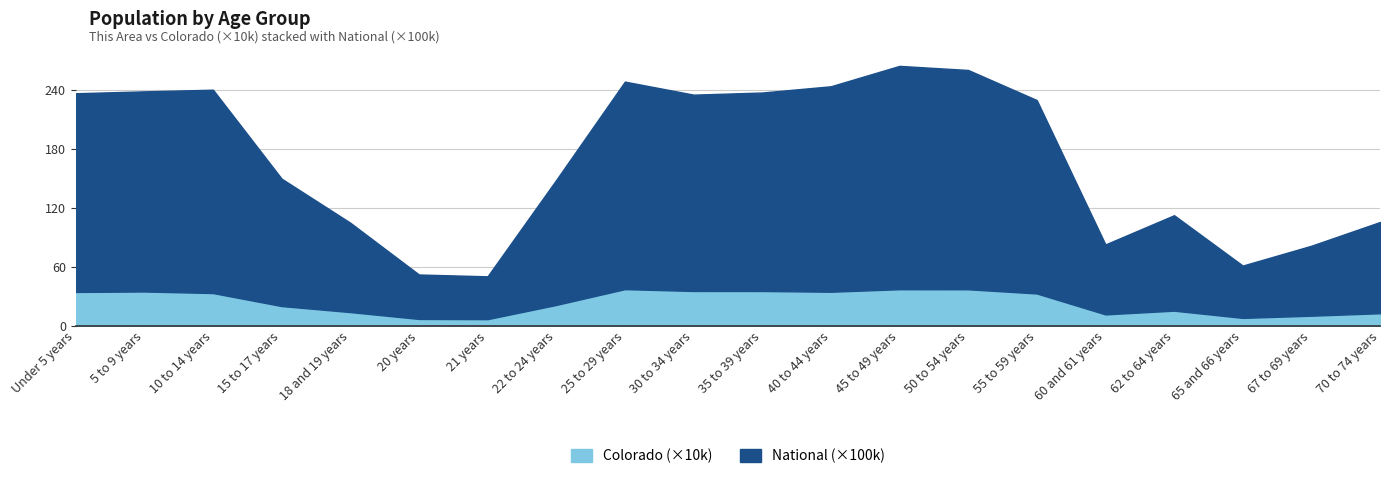

What is the minimum value for National?

4354294